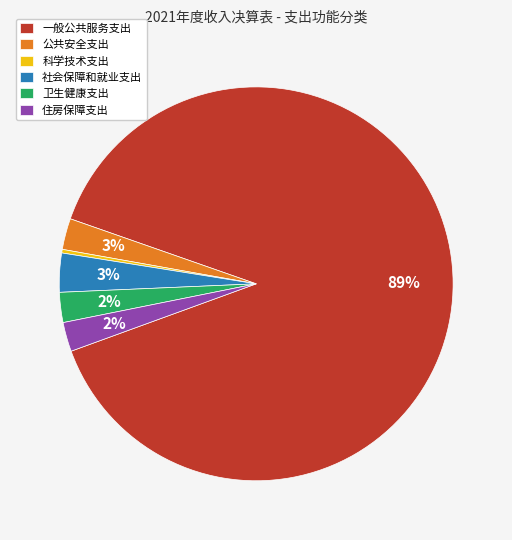

How many segments does this pie chart have?

6